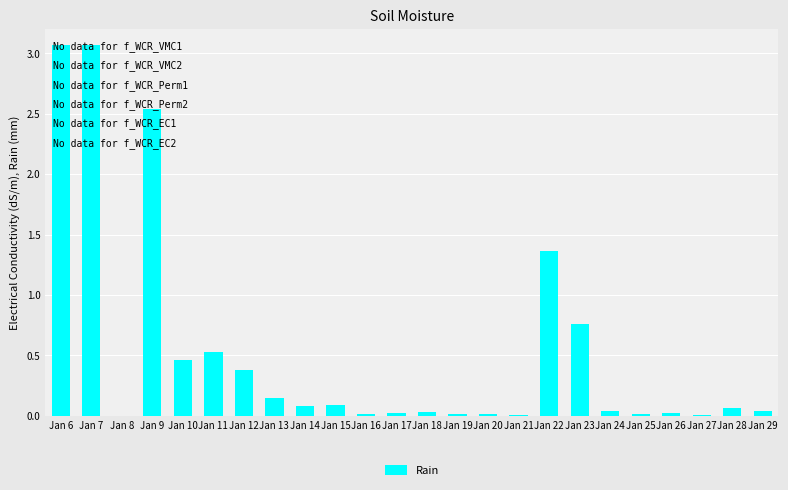

At which label is the value closest to 1?

Jan 23